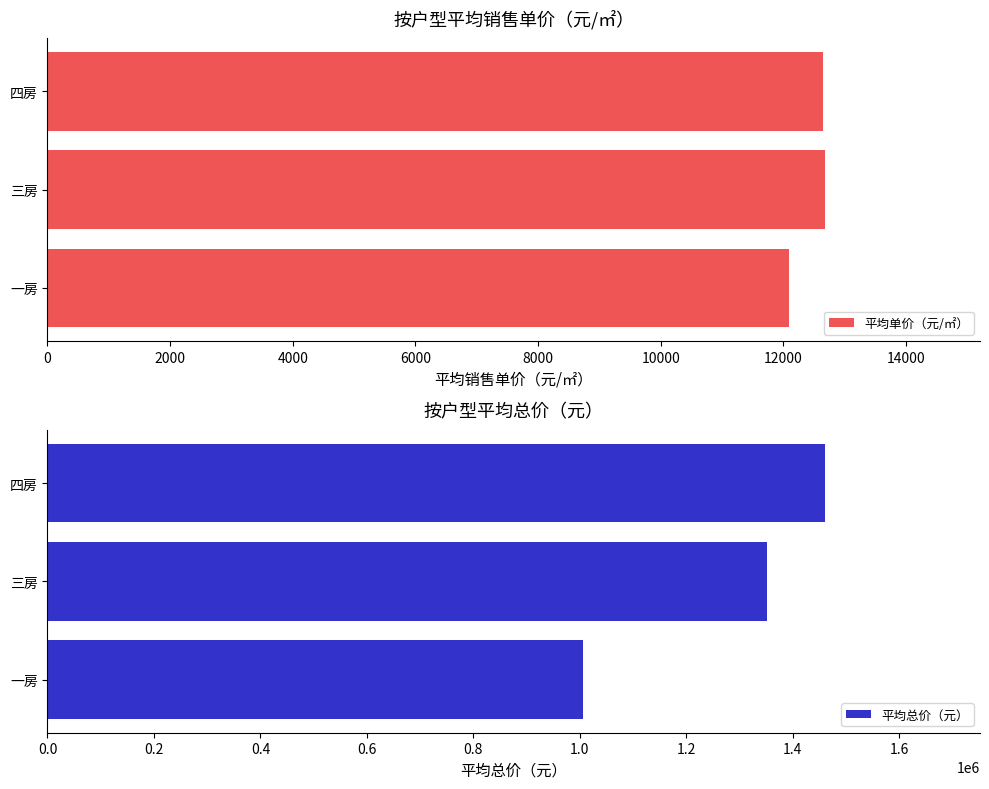

What value does the 平均单价（元/㎡） series have at 四房?

12643.6